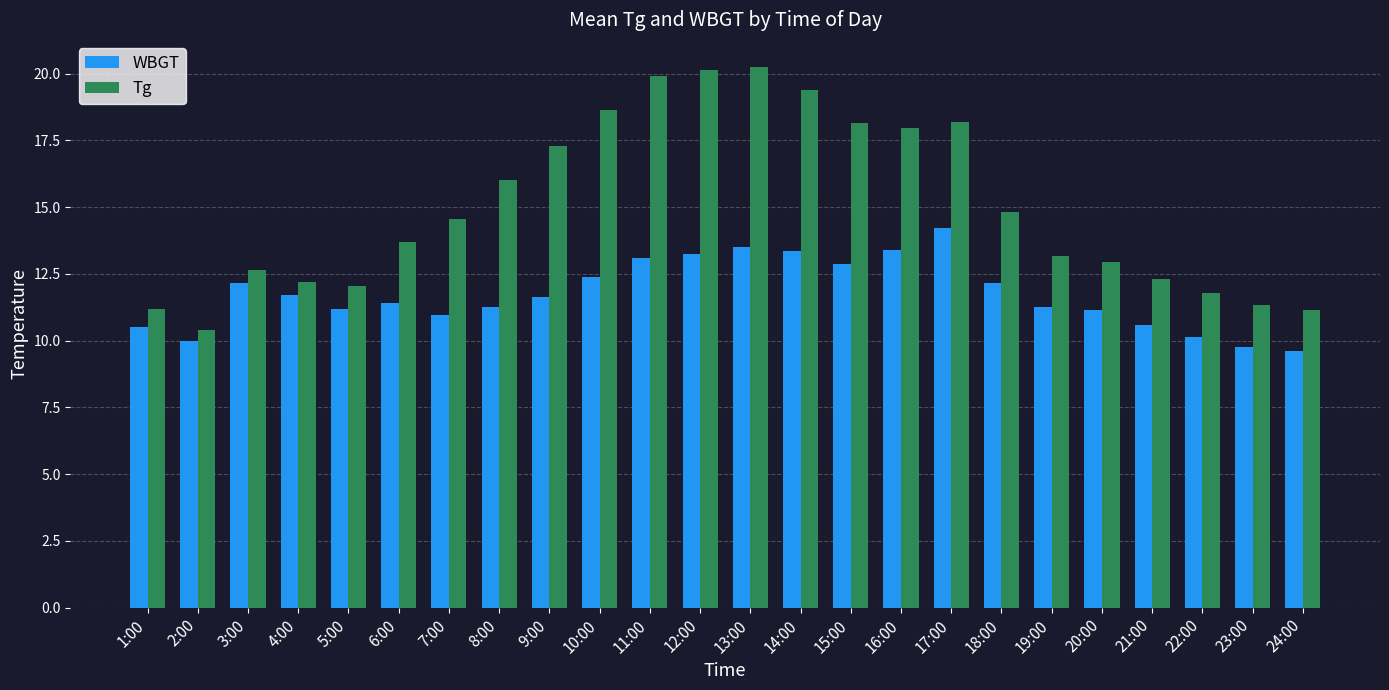

At how many categories does at least one series exceed 14?

12